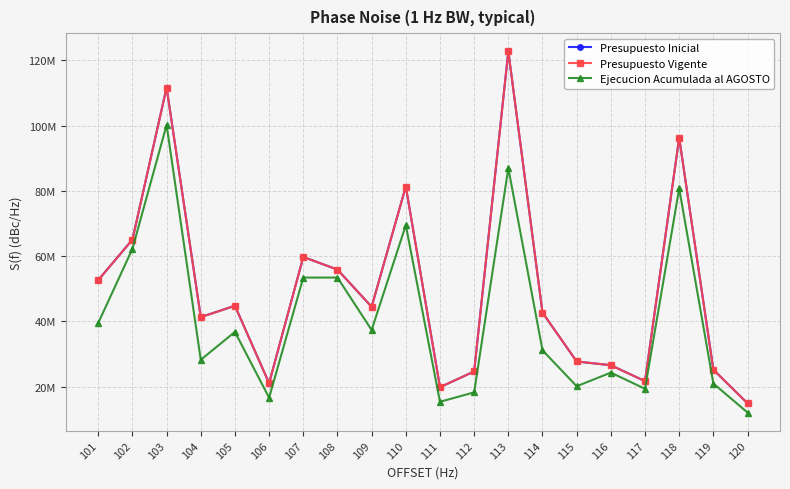

At which category does the chart reach its peak across all series?

113